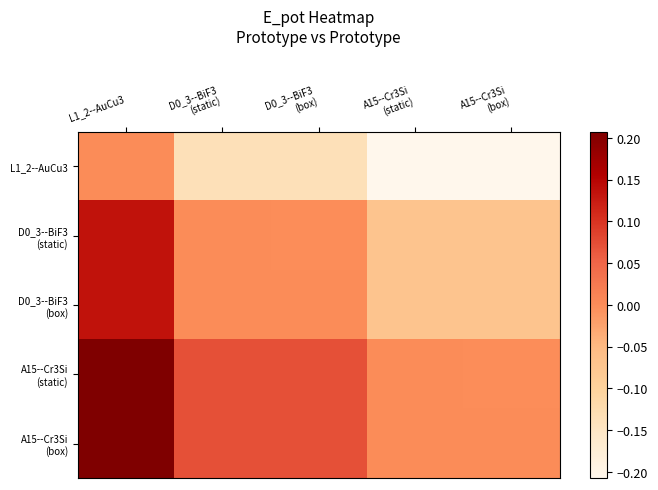

What is the smallest value displayed?

-0.2